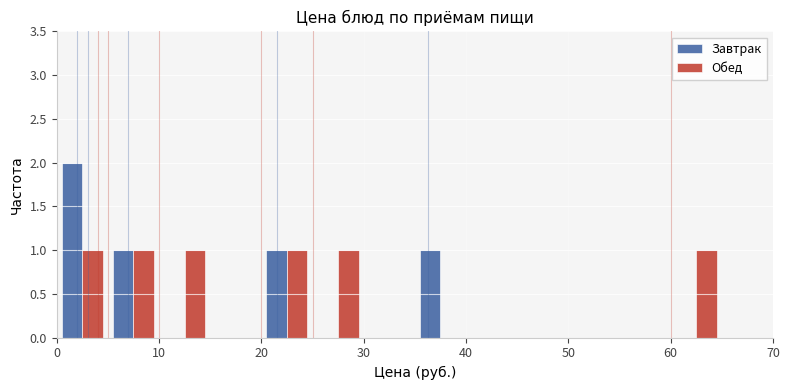

What is the height of the Завтрак bar covering 0 to 5 on the x-axis? The values are not printed on the chart, so give them approximately, as read against the axis.

2